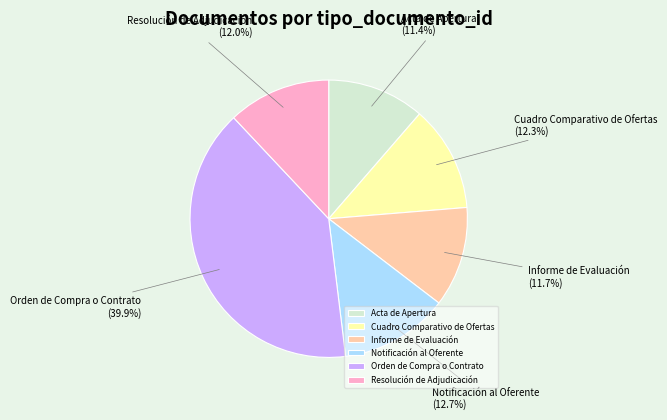

To the nearest percent, what percentage of the pie is Acta de Apertura?

11%